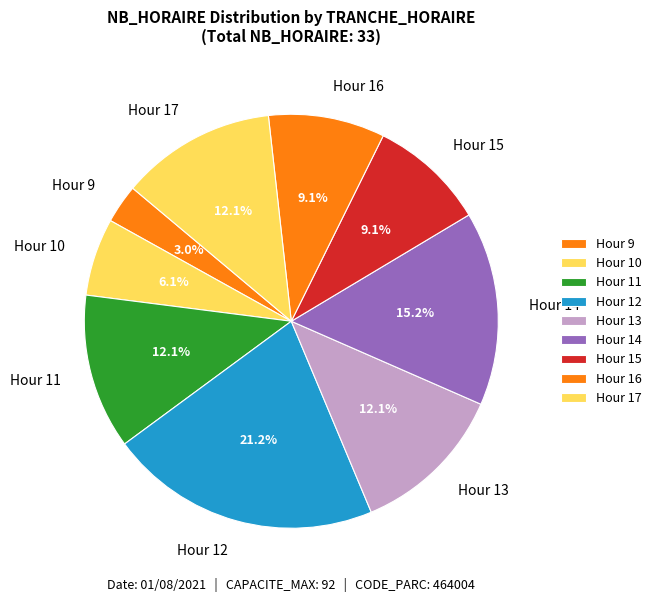

How many segments does this pie chart have?

9